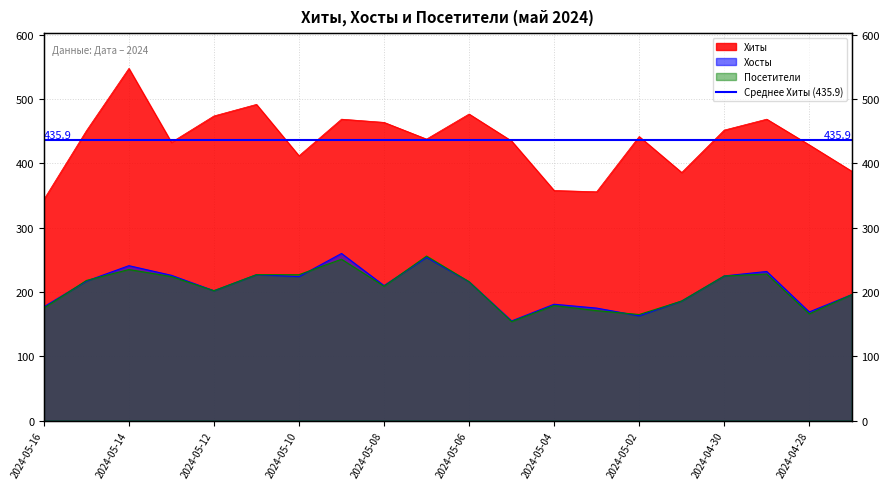

Which series has the largest total across all categories?

Хиты